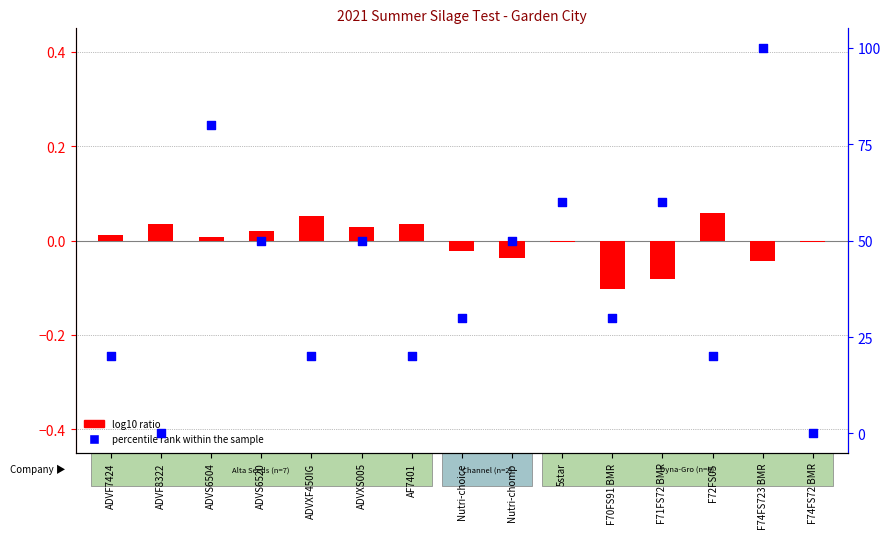

Which series reaches the maximum Y coordinate?

percentile rank within the sample